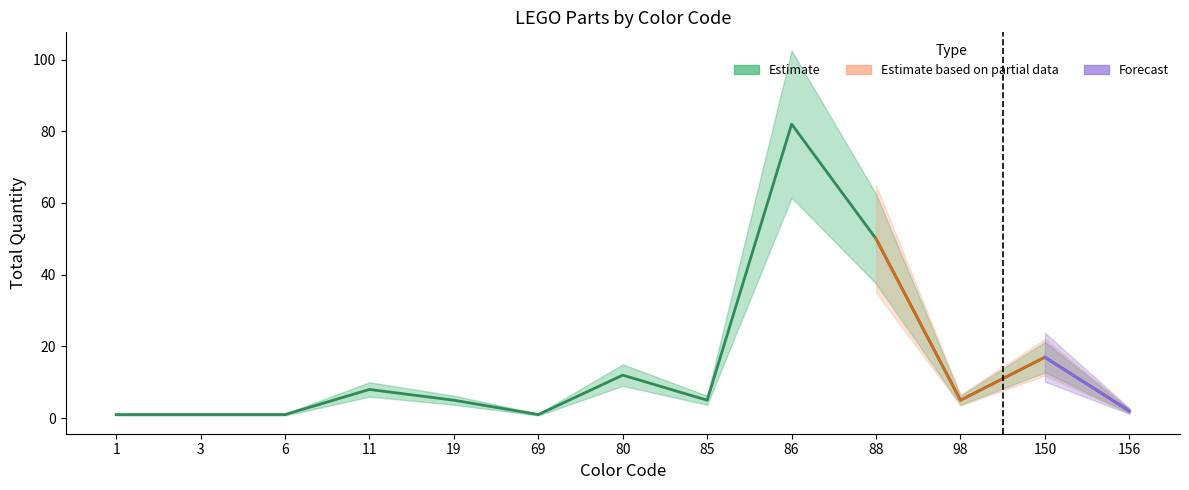

Is this an area chart (filled region under the line)?

No